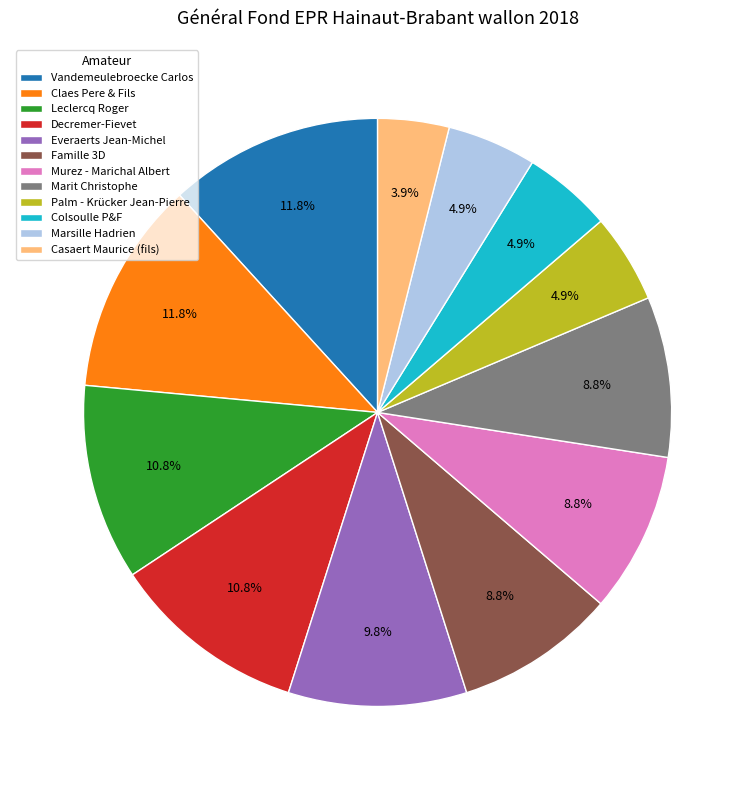

What percentage is NOT represented by Everaerts Jean-Michel?

90.2%